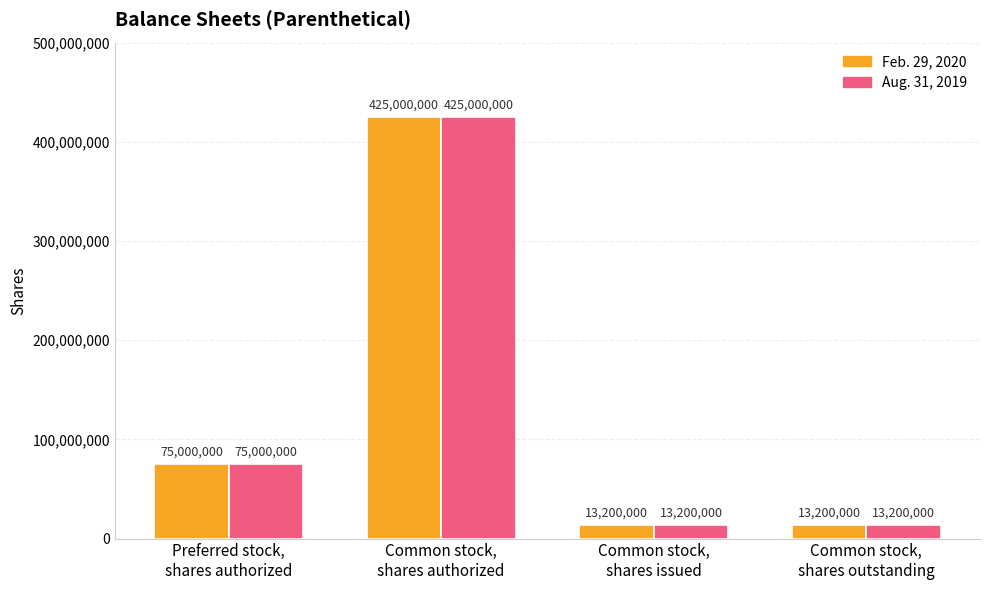

Count the Feb. 29, 2020 values in the range 13200000 to 425000000.

4